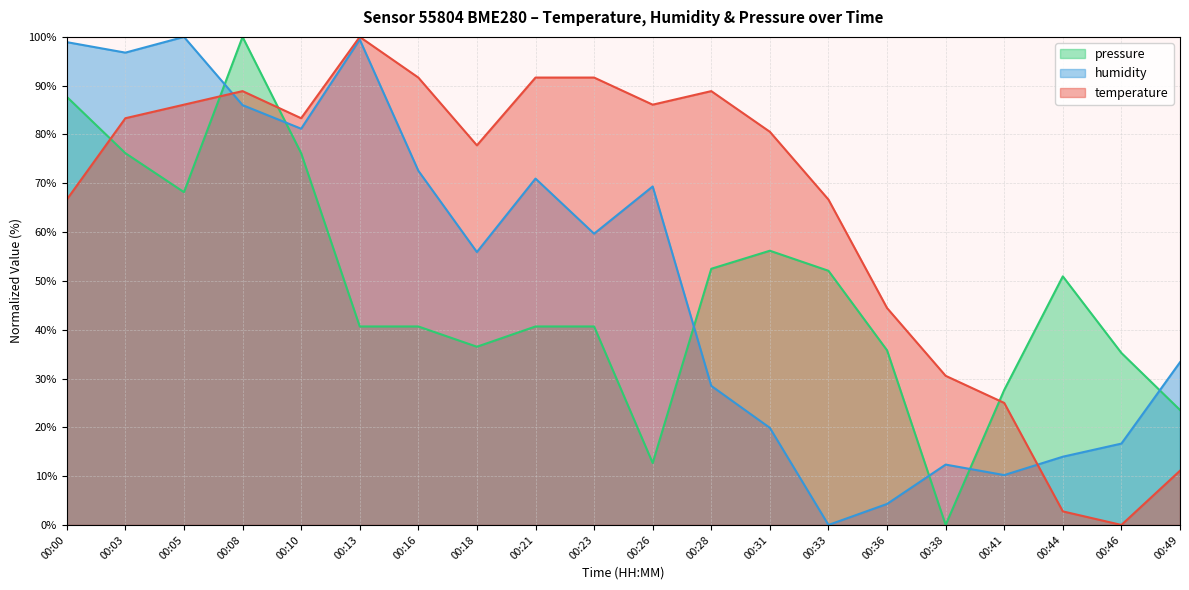

How many data points in pressure are above 40?

13